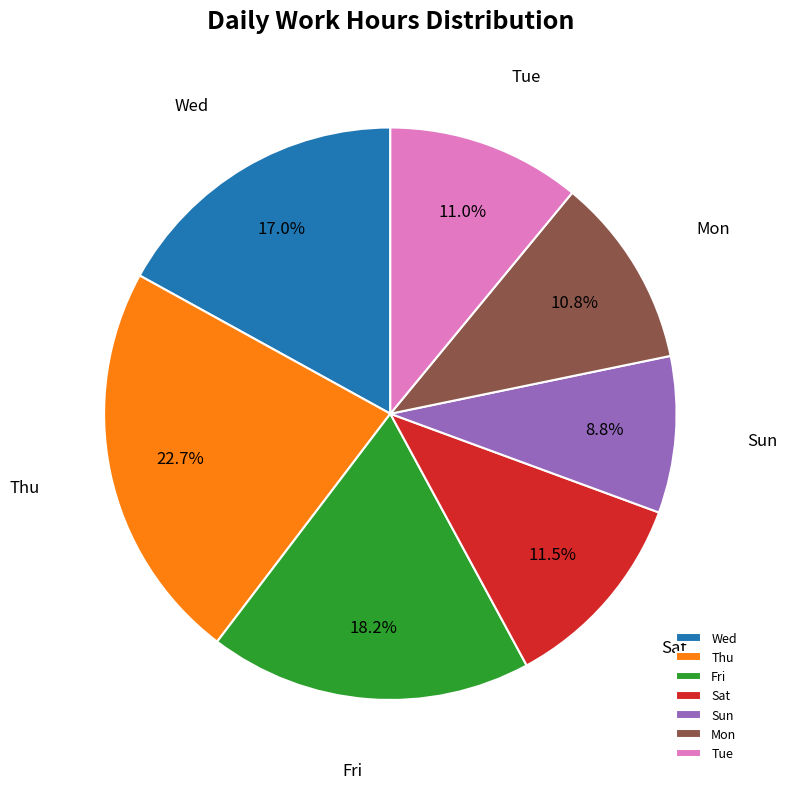

Combined, what portion of the pie is Tue and Fri?

29.2%